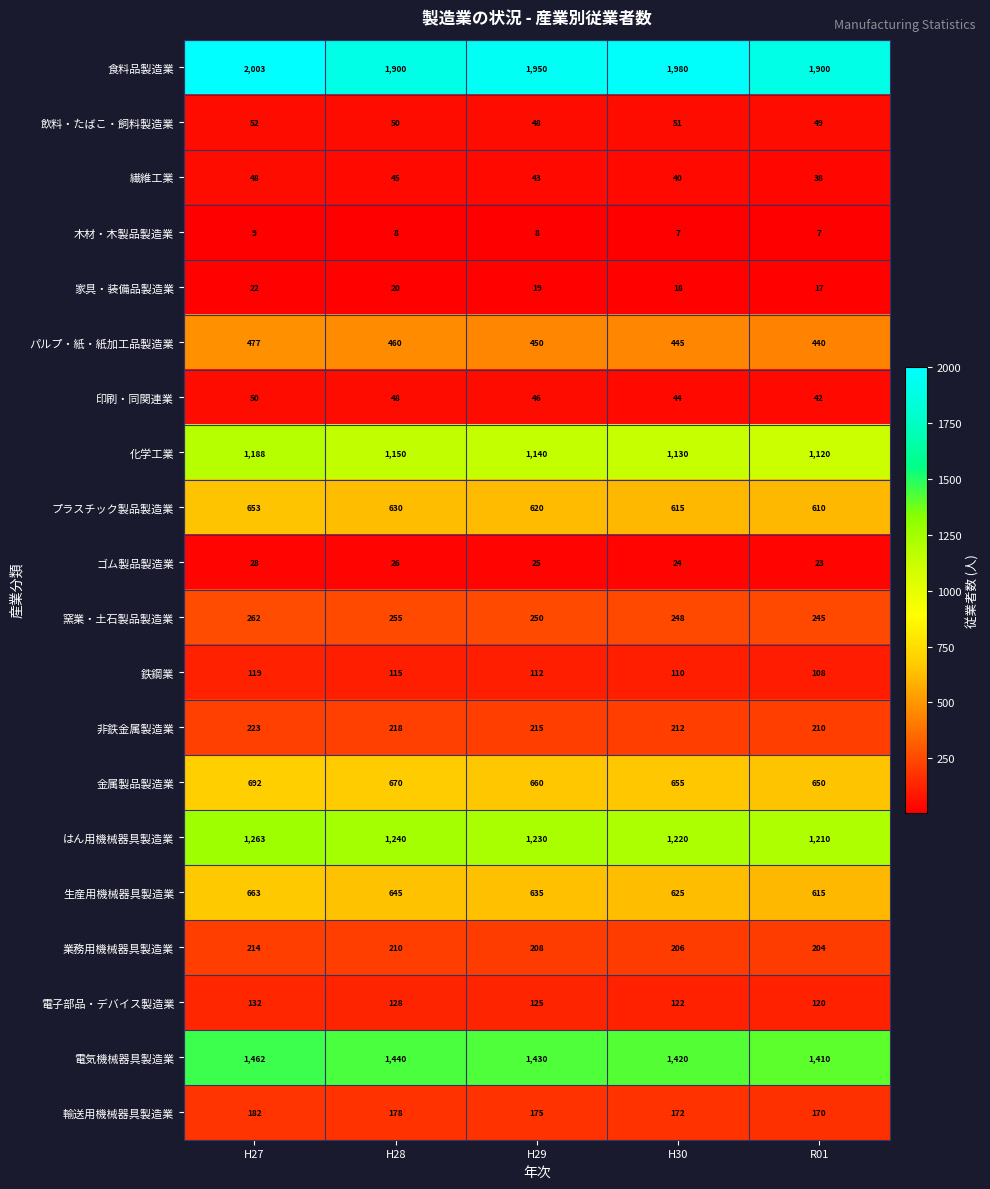

How many categories are shown in the chart?

5